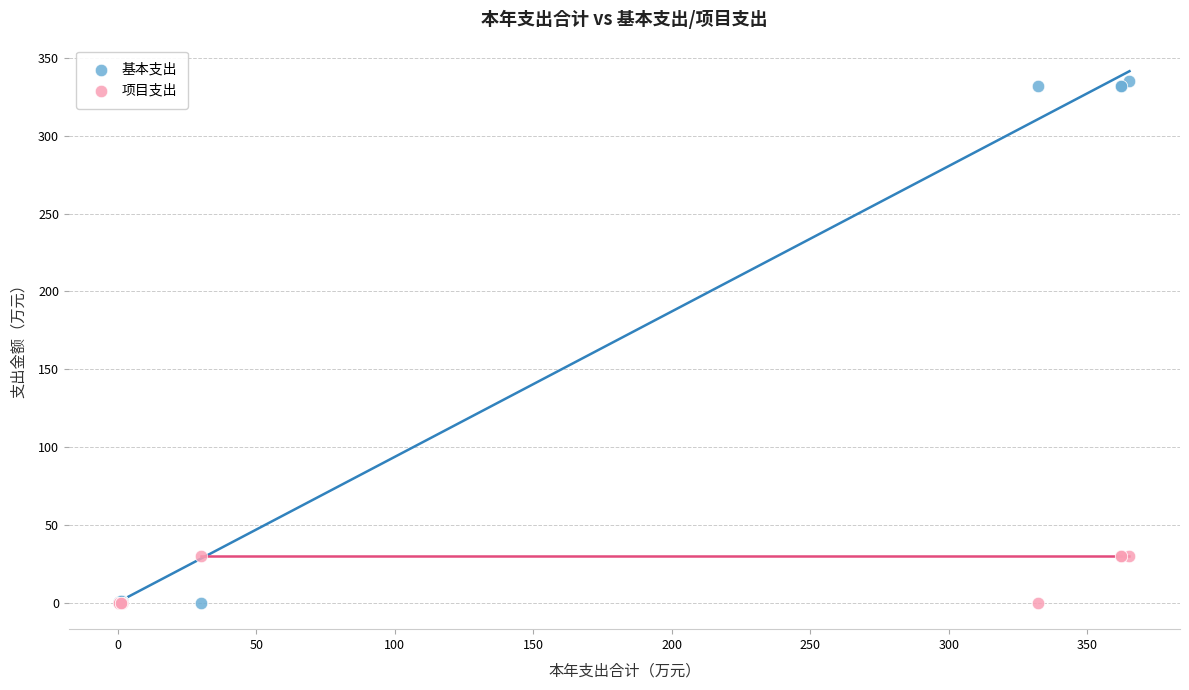

What are all the series names shown in the legend?

基本支出, 项目支出